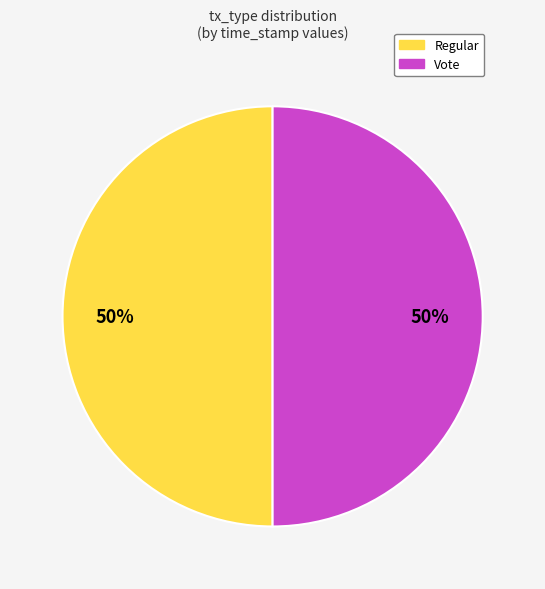

To the nearest percent, what percentage of the pie is Regular?

50%